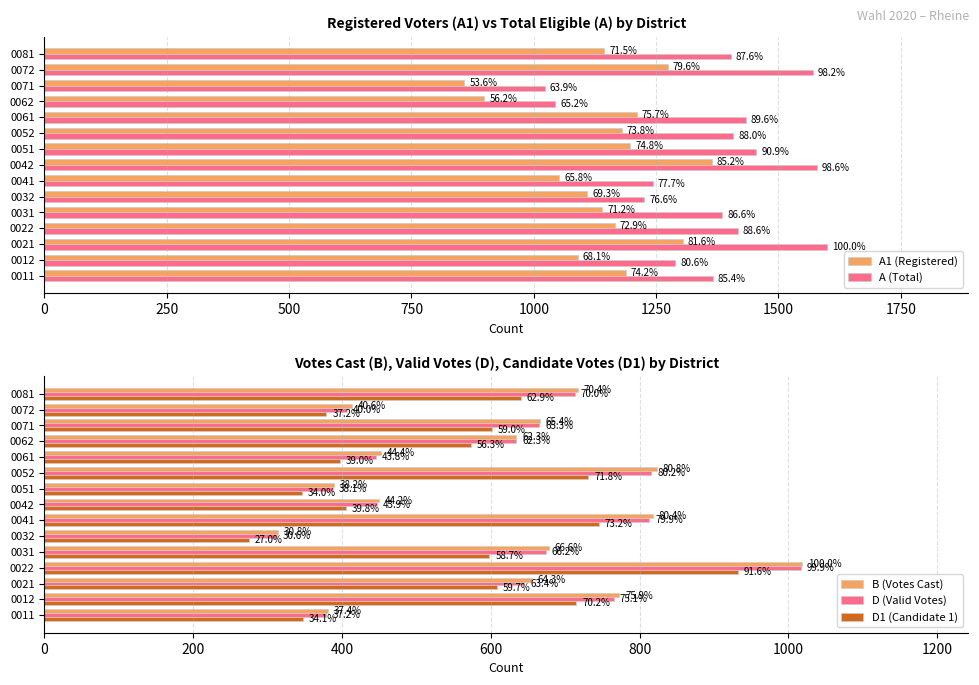

Reading left to right, list all the values displayed in this chart.

A1 (Registered): 1188	1090	1305	1166	1140	1109	1052	1364	1197	1180	1211	899	858	1274	1144
A (Total): 1366	1289	1600	1417	1385	1226	1243	1578	1455	1408	1433	1044	1023	1571	1402
B (Votes Cast): 381	773	655	1018	678	314	818	450	389	823	452	634	666	413	717
D (Valid Votes): 379	765	645	1017	674	312	813	447	388	816	446	634	665	407	713
D1 (Candidate 1): 347	715	608	932	598	275	745	405	346	731	397	573	601	379	640